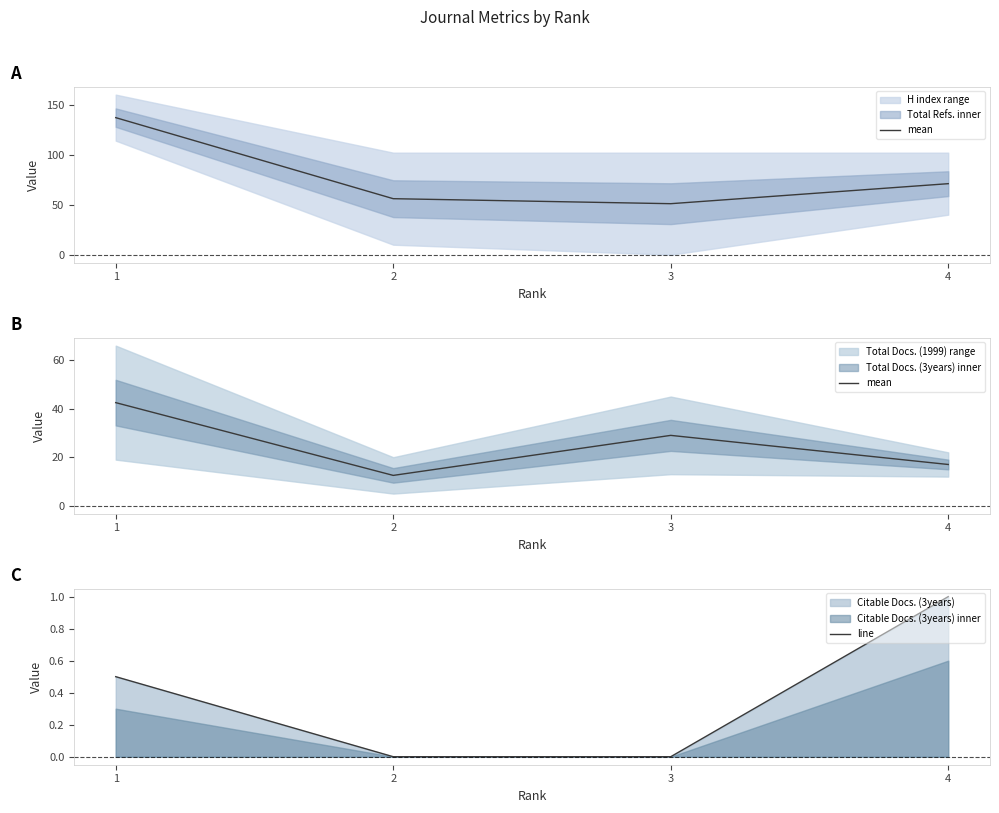

Is this an area chart (filled region under the line)?

No